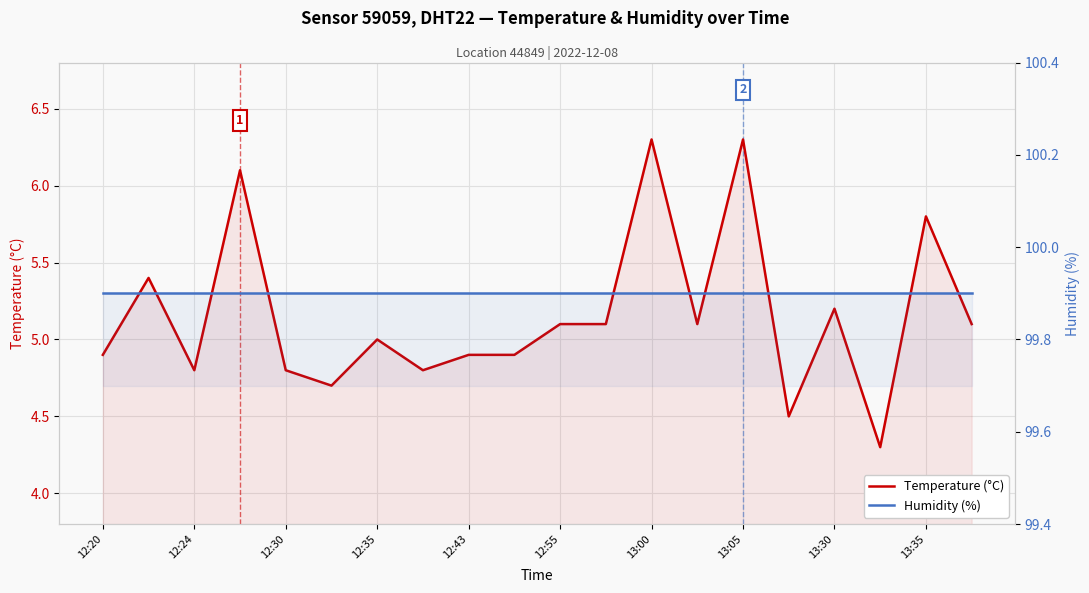

Is the value of Humidity (%) at 15 greater than the value of Temperature (°C) at 12:30?

Yes